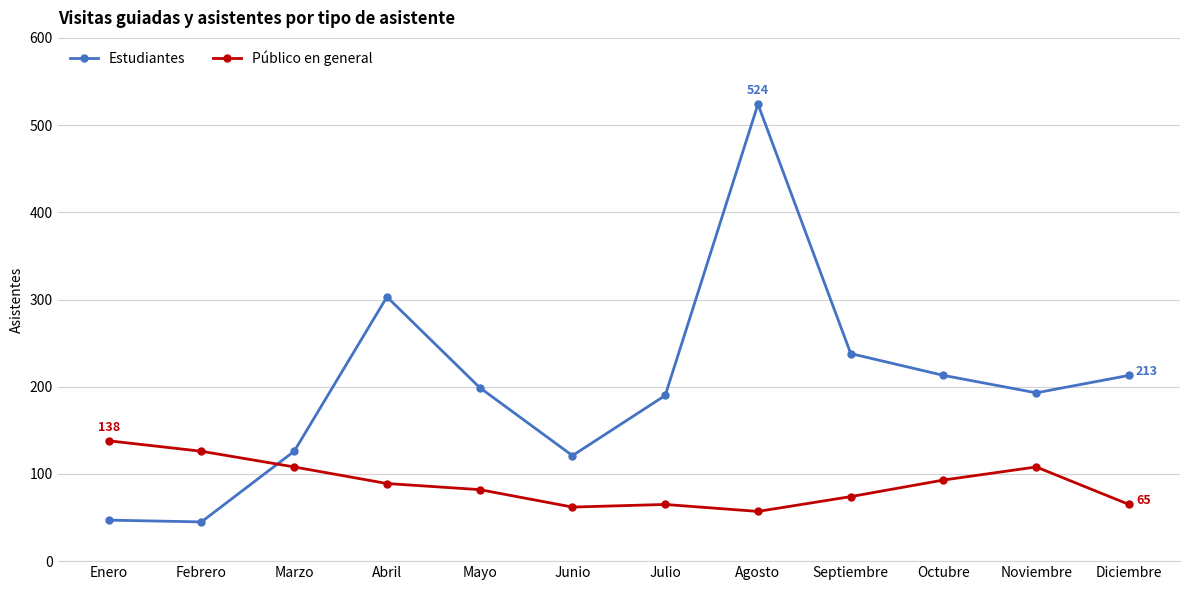

What is the greatest value displayed?

524